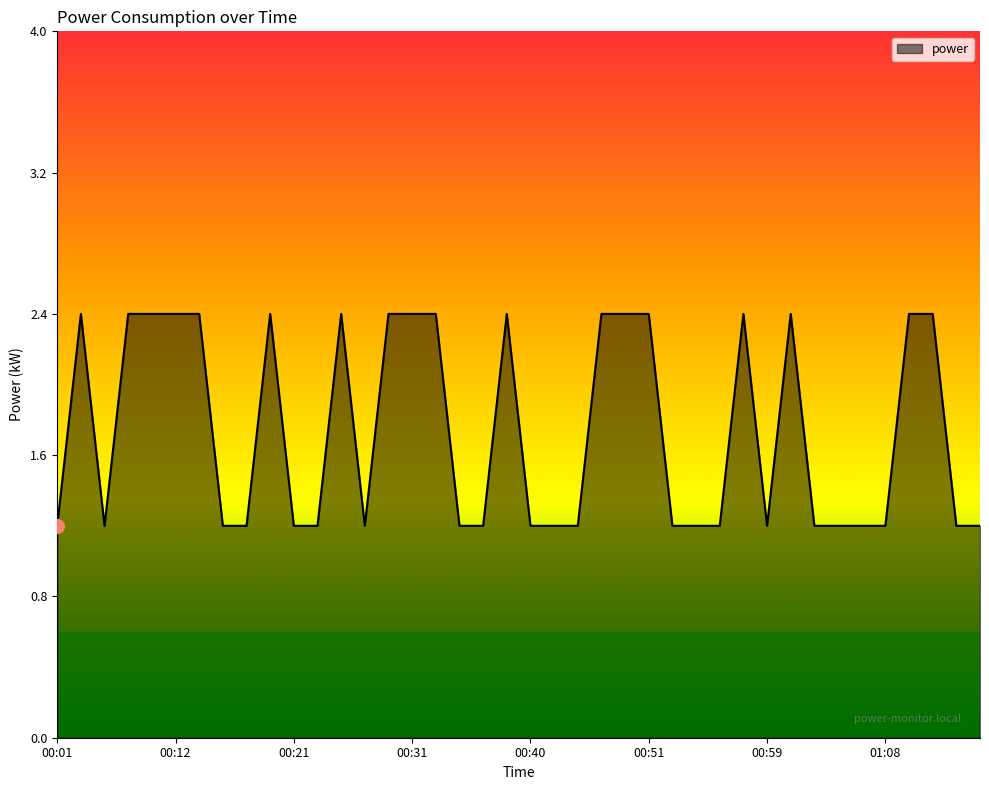

What is the greatest value displayed?

2.4